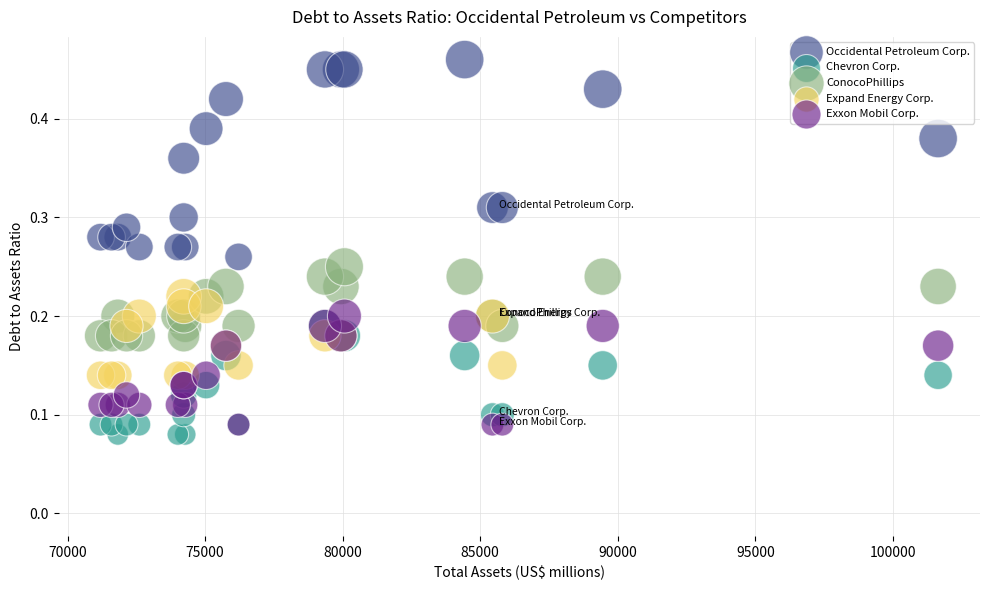

What are all the series names shown in the legend?

Occidental Petroleum Corp., Chevron Corp., ConocoPhillips, Expand Energy Corp., Exxon Mobil Corp.